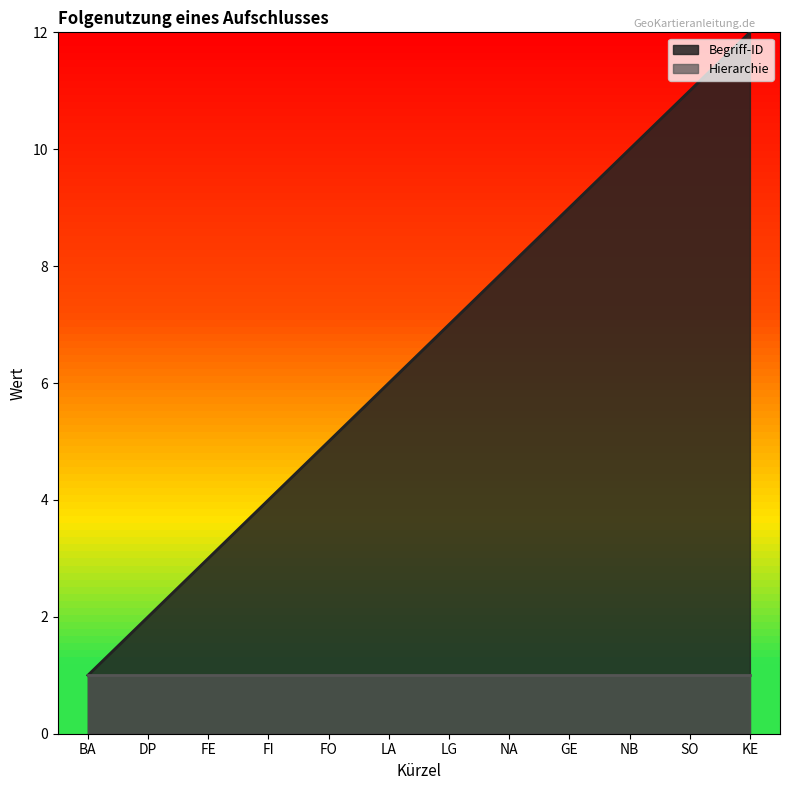

What is the label of the 1st point from the left?

BA